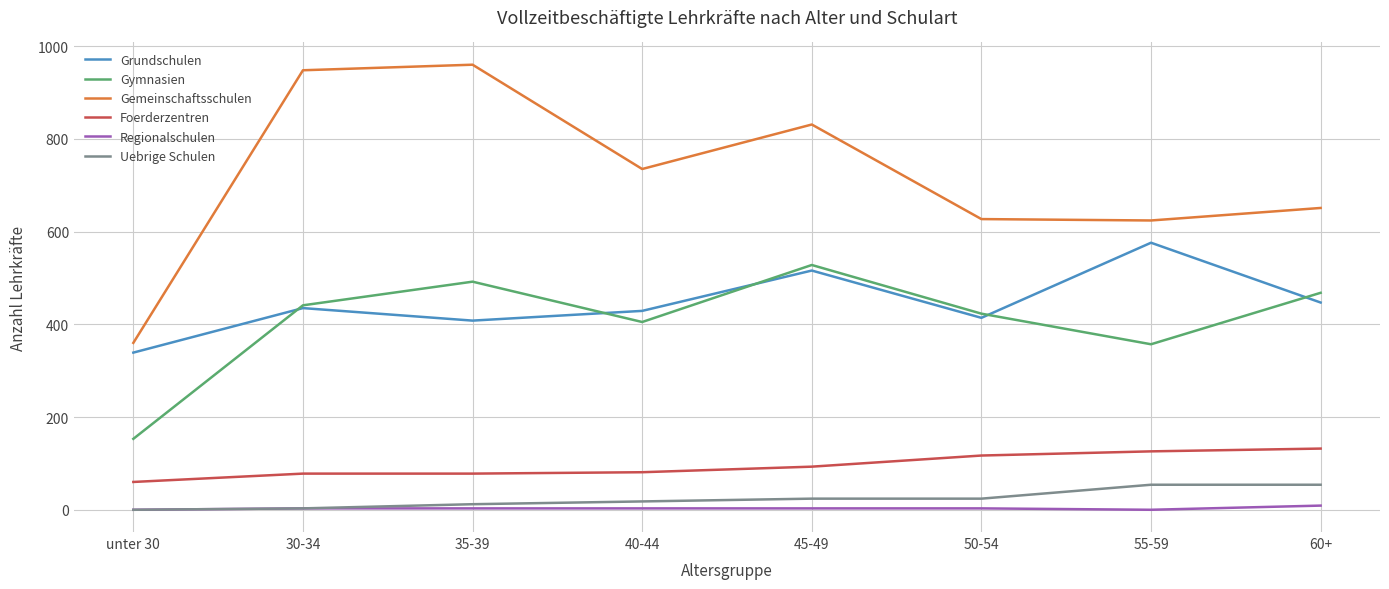

How many lines are shown in the chart?

6